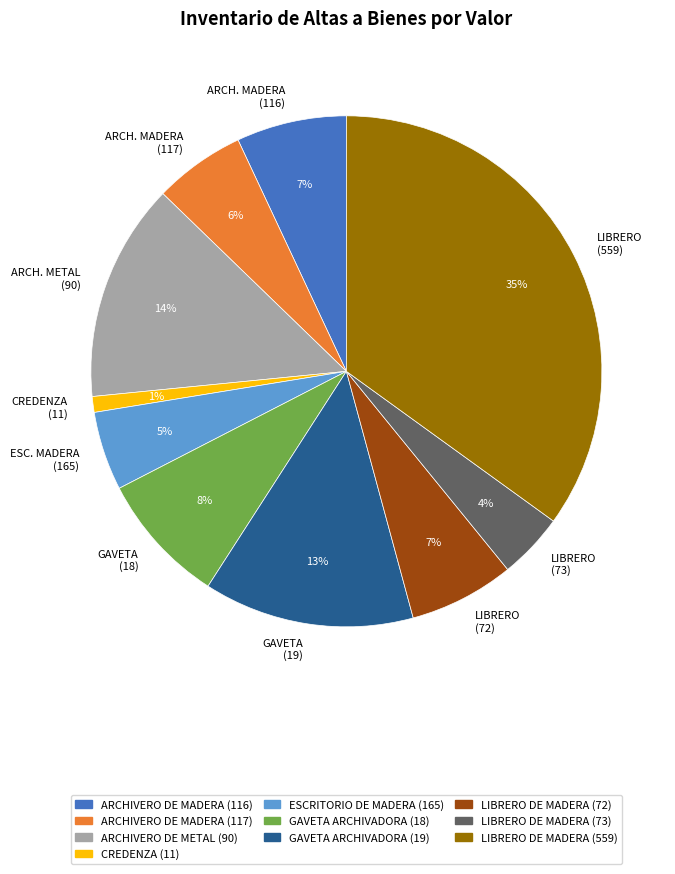

Which has a higher value, ARCHIVERO DE MADERA (116) or ARCHIVERO DE METAL (90)?

ARCHIVERO DE METAL (90)